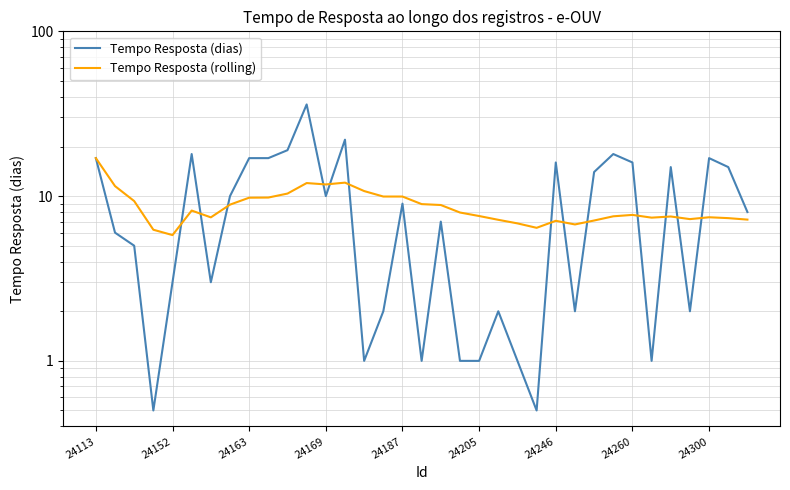

What is the difference between the highest and lowest values at 24187?

0.9